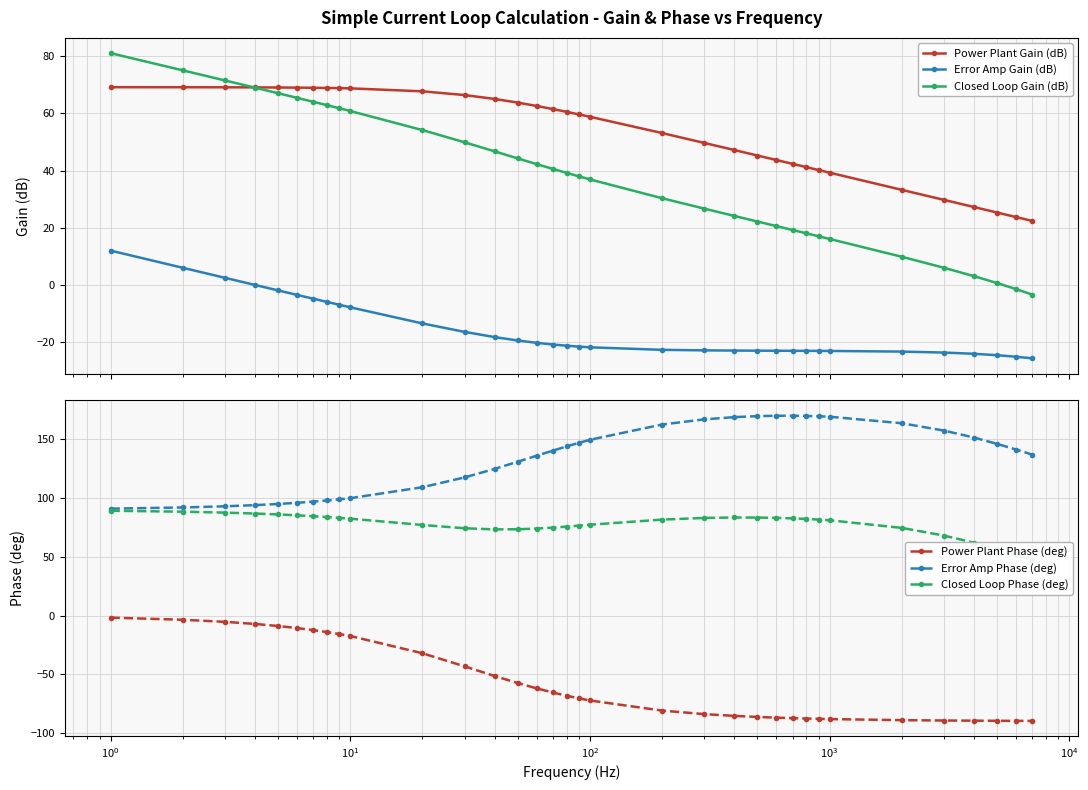

True or false: Power Plant Gain (dB) and Power Plant Phase (deg) cross at least once.

False